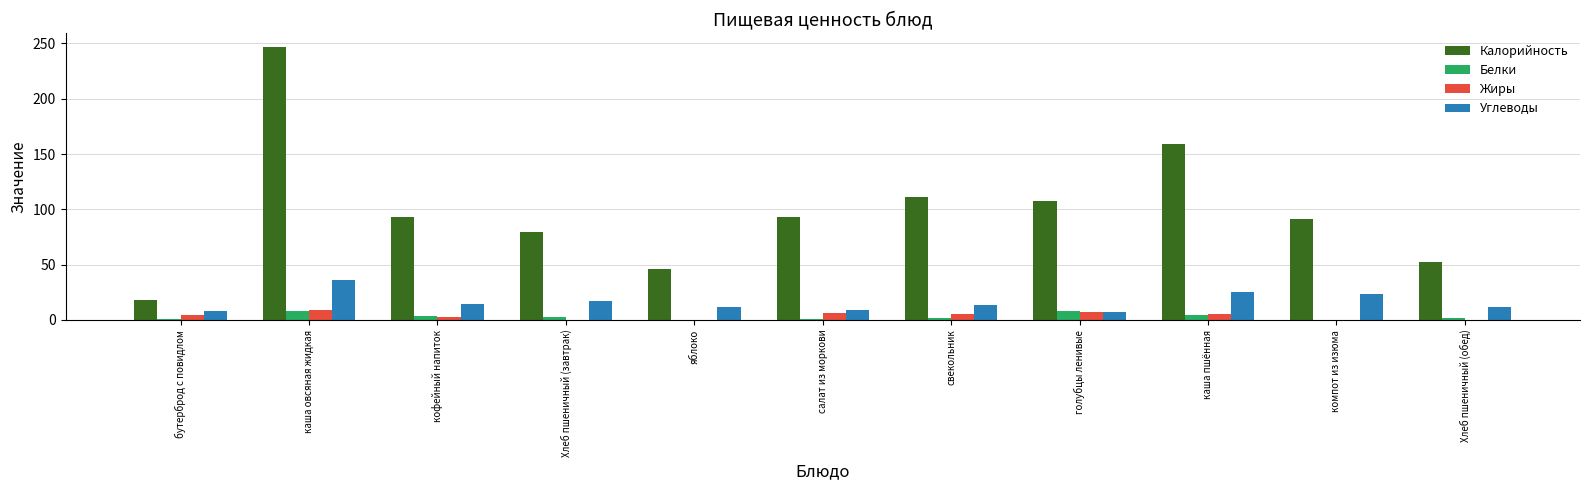

Between каша овсяная жидкая and свекольник, which series saw the biggest shift?

Калорийность